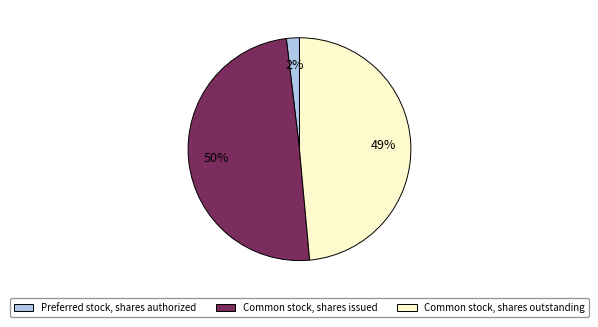

Is there a majority slice in this chart?

No